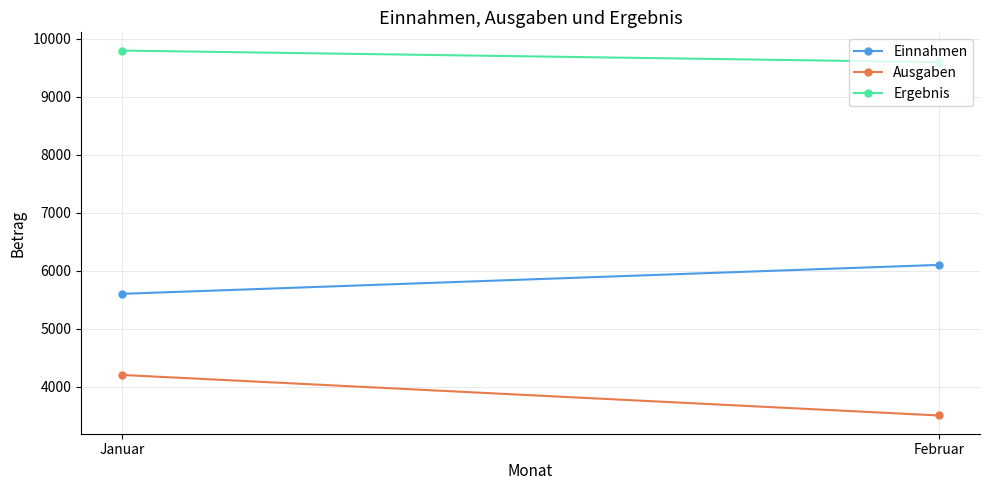

Rank the series by their maximum value, from highest to lowest.

Ergebnis, Einnahmen, Ausgaben